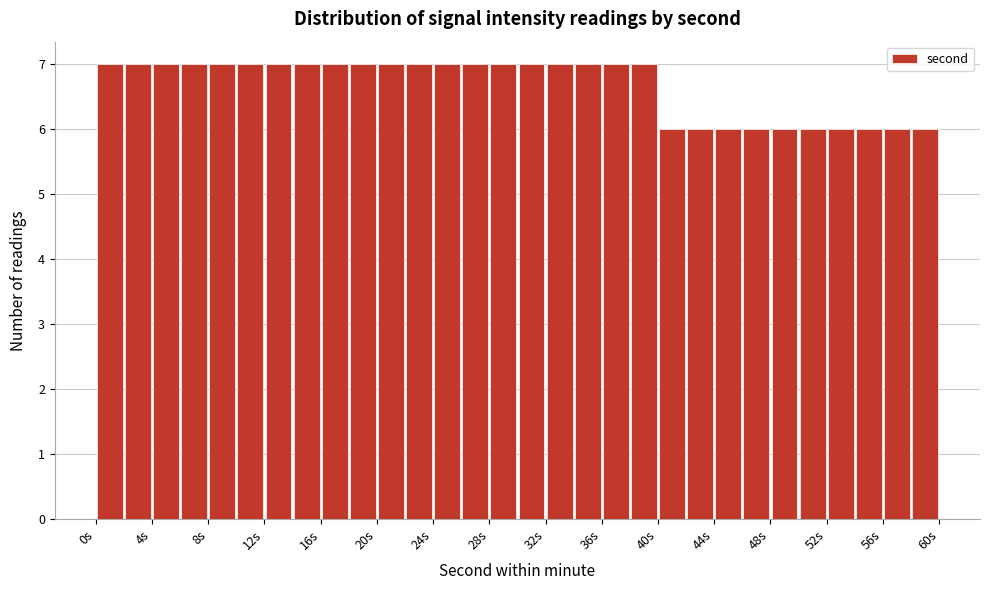

Reading left to right, transcribe this chart: for each bar, give the range it covers on the x-axis and its height. The values are not printed on the chart, so give them approximately, as read against the axis.

0 to 2: 7
2 to 4: 7
4 to 6: 7
6 to 8: 7
8 to 10: 7
10 to 12: 7
12 to 14: 7
14 to 16: 7
16 to 18: 7
18 to 20: 7
20 to 22: 7
22 to 24: 7
24 to 26: 7
26 to 28: 7
28 to 30: 7
30 to 32: 7
32 to 34: 7
34 to 36: 7
36 to 38: 7
38 to 40: 7
40 to 42: 6
42 to 44: 6
44 to 46: 6
46 to 48: 6
48 to 50: 6
50 to 52: 6
52 to 54: 6
54 to 56: 6
56 to 58: 6
58 to 60: 6